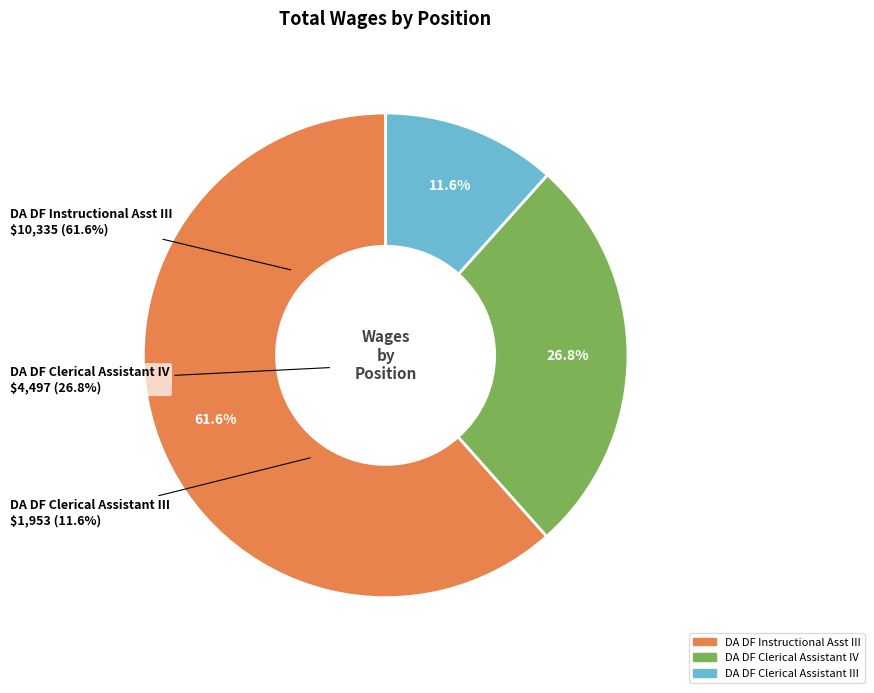

How many slices are in this pie chart?

3